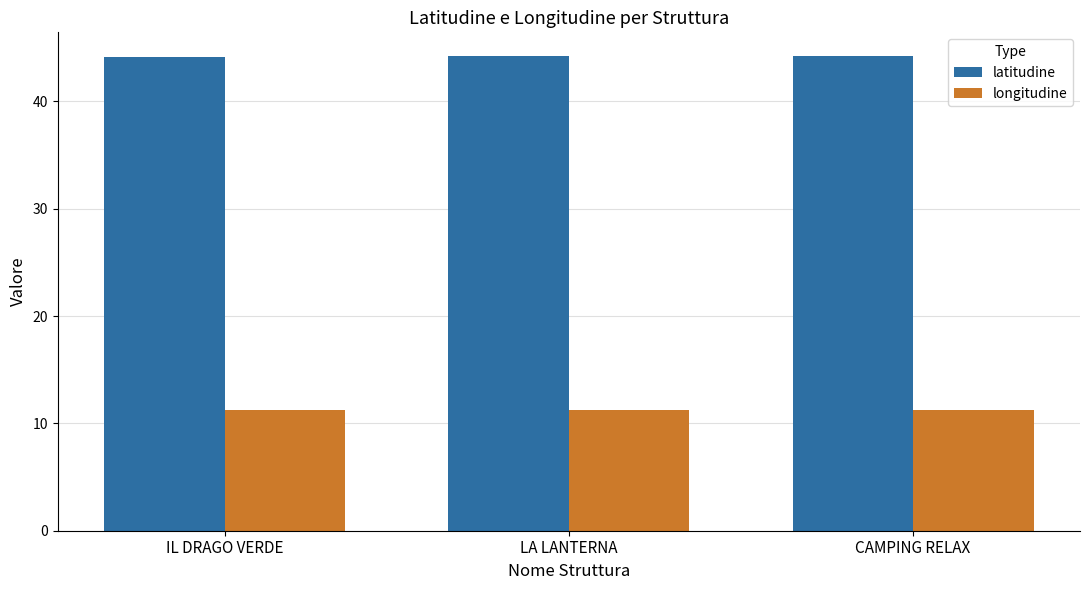

The latitudine series shows 44.2 at CAMPING RELAX. True or false?

True